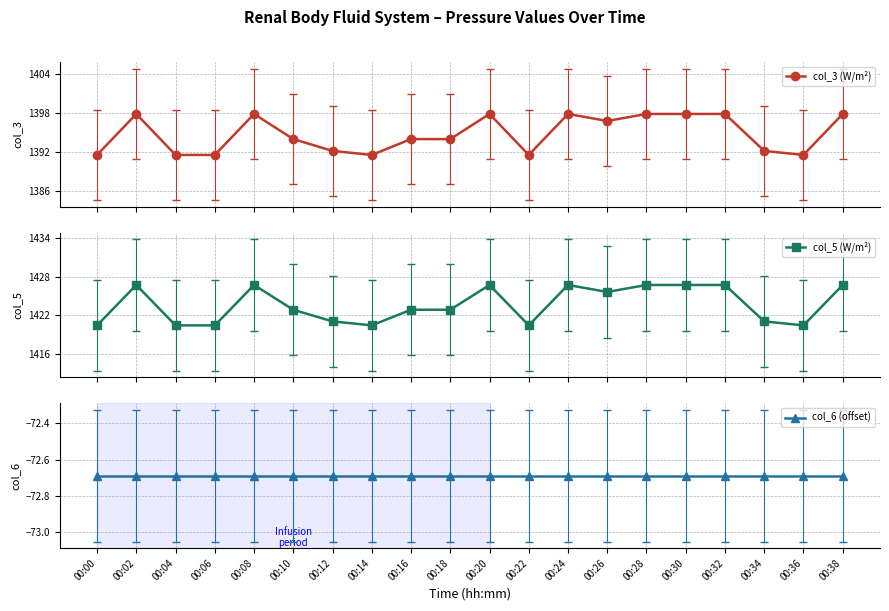

What is the sum of all col_5 (W/m²) values?

28472.5